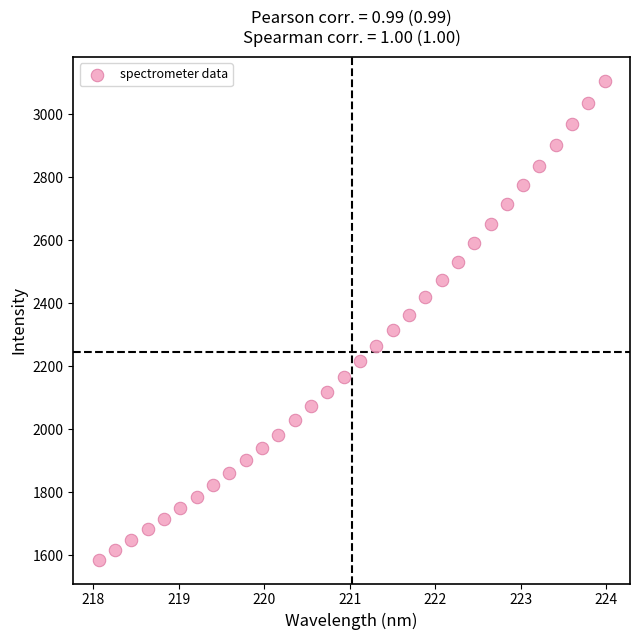

What is the range of Y values (max minus min)?

1520.8